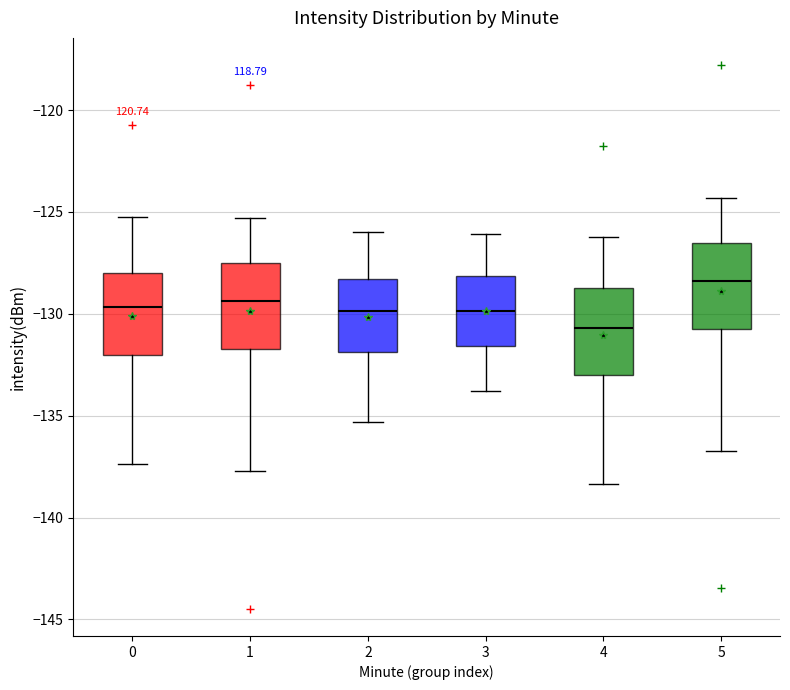

Reading left to right, read every box against the y-axis: the position of its median line, the range the box covers, and the ends of its whiskers. The values are not printed on the chart, so give them approximately, as read against the axis.

0: median -129.5, box -132.0 to -128.0, whiskers -137.5 to -125.5
1: median -129.5, box -131.5 to -127.5, whiskers -137.5 to -125.5
2: median -130.0, box -132.0 to -128.5, whiskers -135.5 to -126.0
3: median -130.0, box -131.5 to -128.0, whiskers -134.0 to -126.0
4: median -130.5, box -133.0 to -128.5, whiskers -138.5 to -126.5
5: median -128.5, box -130.5 to -126.5, whiskers -136.5 to -124.5